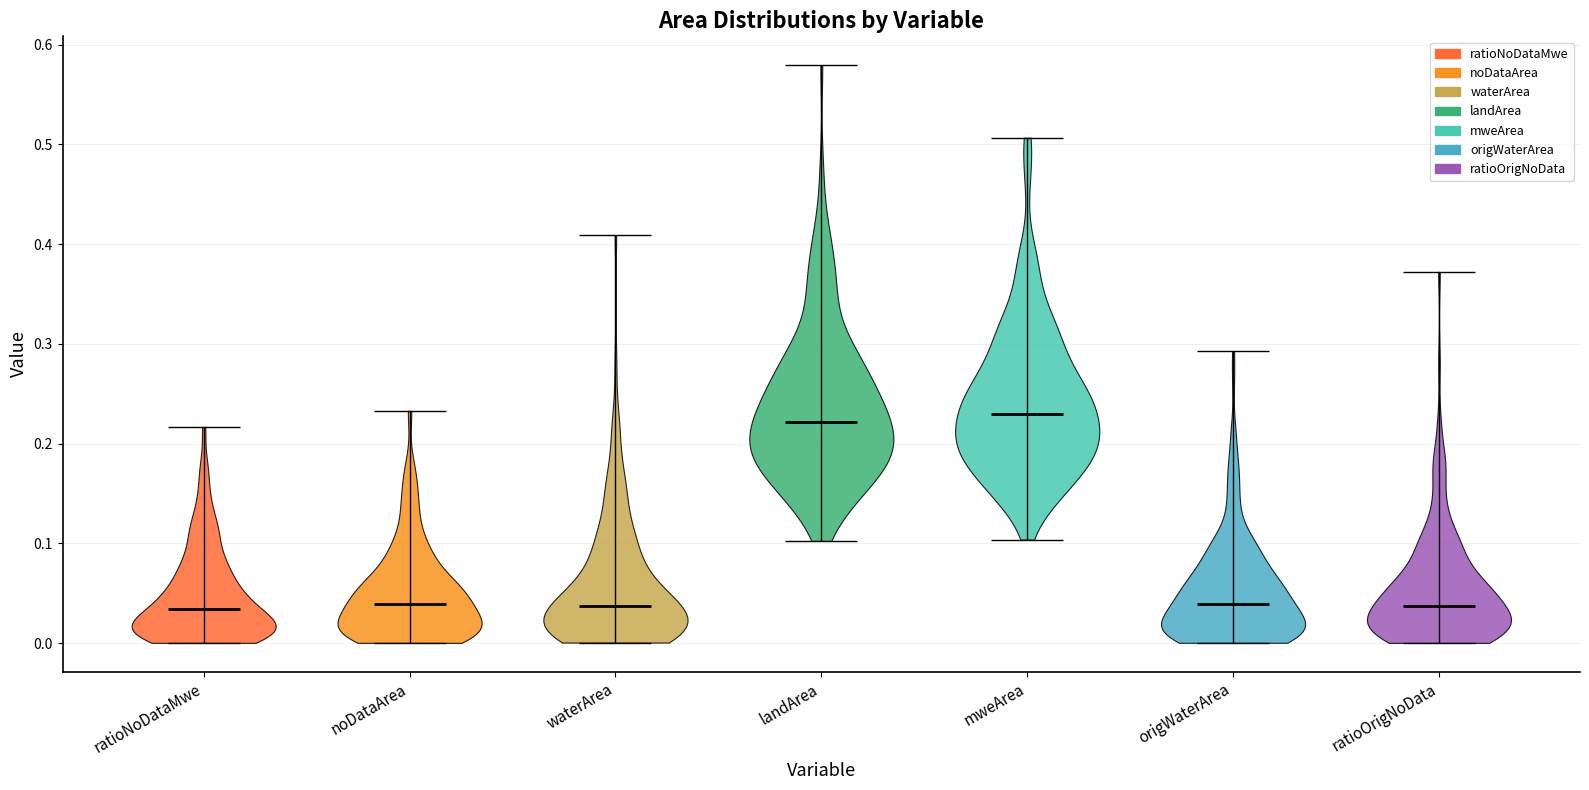

Reading left to right, read every violin against the y-axis: where its median line is, and the lowest and highest points it reaches. The values are not printed on the chart, so give them approximately, as read against the axis.

ratioNoDataMwe: median line 0.03, lowest point 0.00, highest point 0.22
noDataArea: median line 0.04, lowest point 0.00, highest point 0.23
waterArea: median line 0.04, lowest point 0.00, highest point 0.41
landArea: median line 0.22, lowest point 0.10, highest point 0.58
mweArea: median line 0.23, lowest point 0.10, highest point 0.51
origWaterArea: median line 0.04, lowest point 0.00, highest point 0.29
ratioOrigNoData: median line 0.04, lowest point 0.00, highest point 0.37